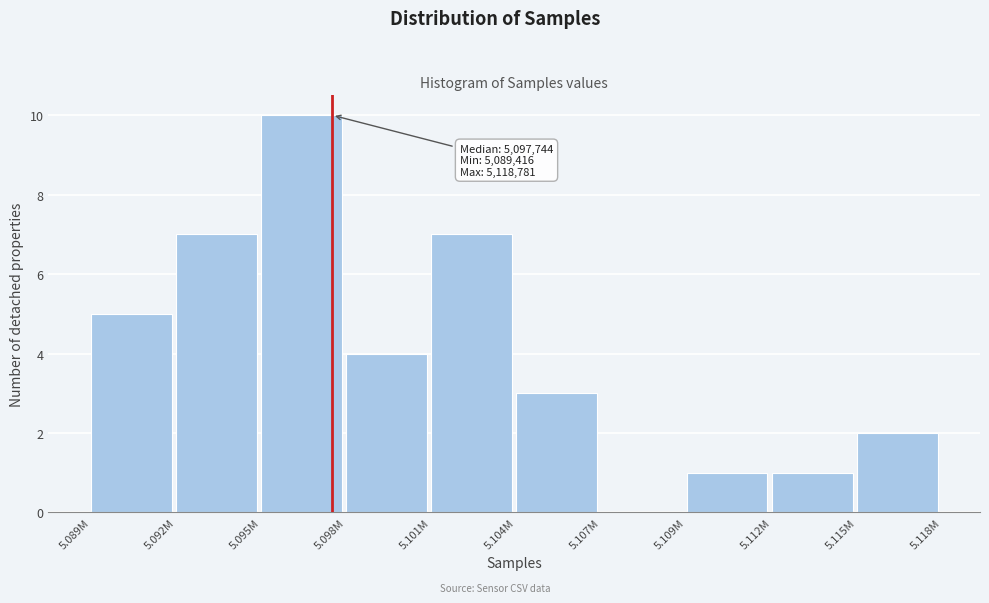

Reading left to right, what are all the values shown in this chart?

5.089M=5	5.092M=7	5.095M=10	5.098M=4	5.101M=7	5.104M=3	5.107M=0	5.109M=1	5.112M=1	5.115M=2